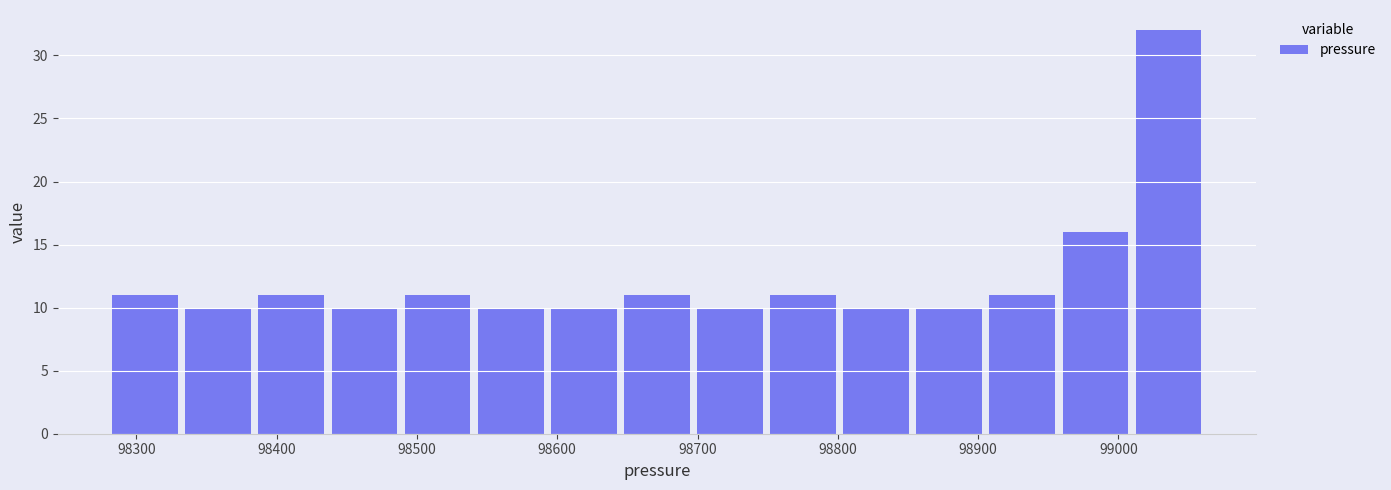

Reading left to right, transcribe this chart: for each bar, give the range it covers on the x-axis and its height. Neither the bar edges nor the heights are printed on the chart, so give them approximately, as read against the axes.

98280 to 98330: 11
98330 to 98380: 10
98380 to 98440: 11
98440 to 98490: 10
98490 to 98540: 11
98540 to 98590: 10
98590 to 98640: 10
98640 to 98700: 11
98700 to 98750: 10
98750 to 98800: 11
98800 to 98850: 10
98850 to 98910: 10
98910 to 98960: 11
98960 to 99010: 16
99010 to 99060: 32